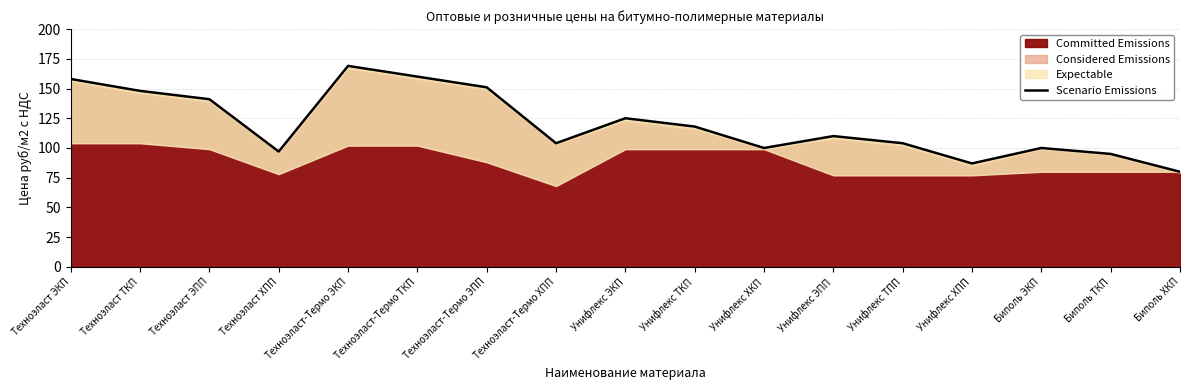

What is the average value?

120